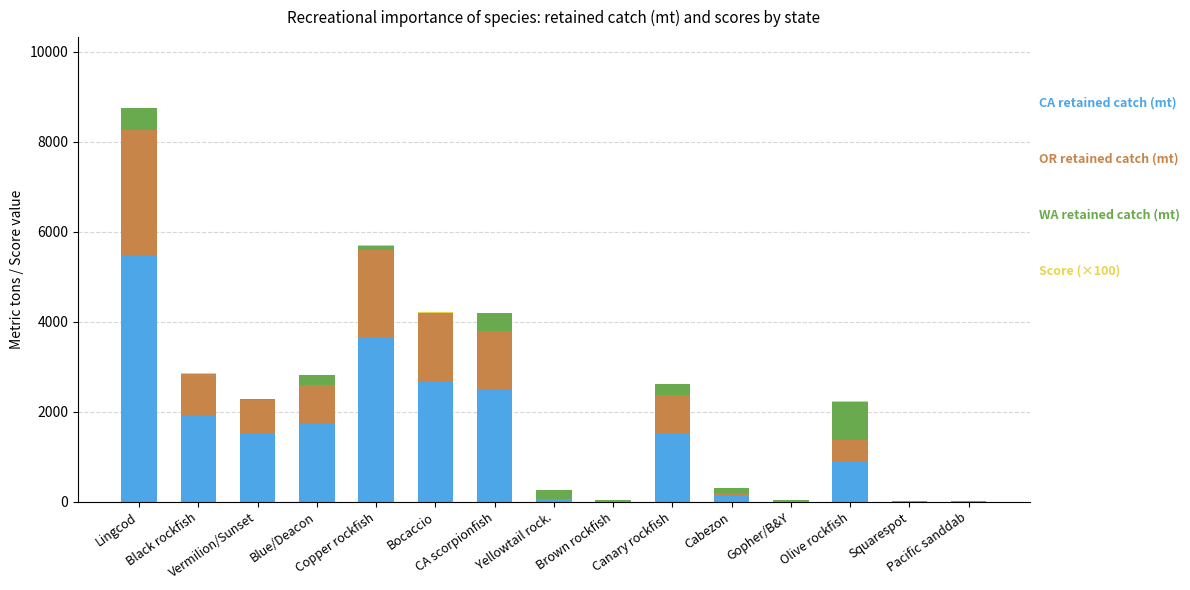

What is the label of the 11th bar from the left?

Cabezon